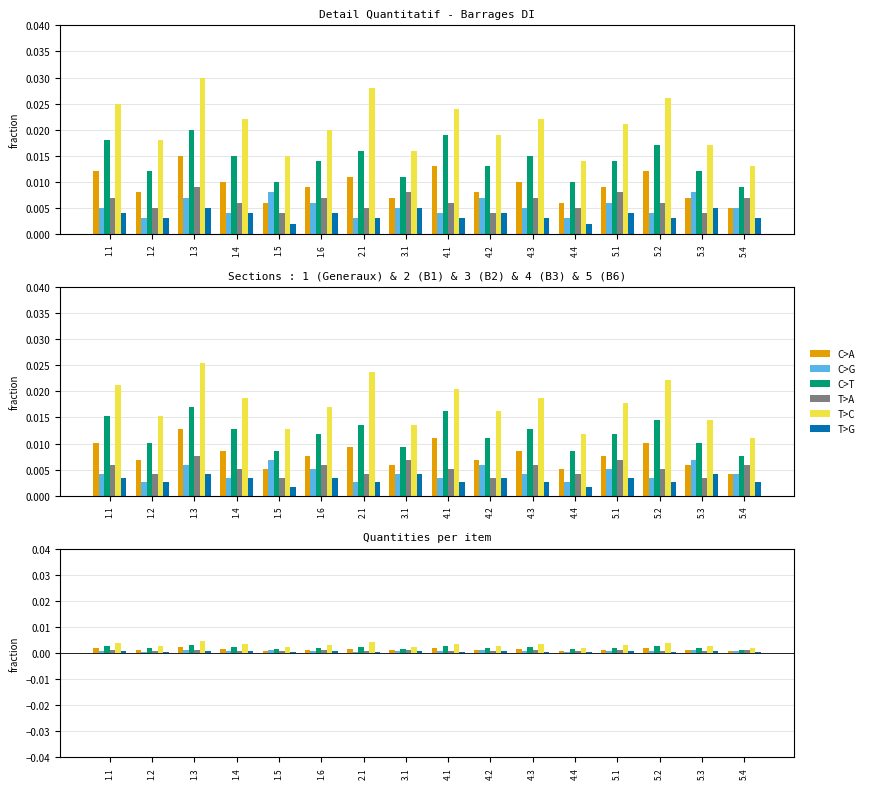

Is it true that T>C equals 0.0 at 5.2?

False